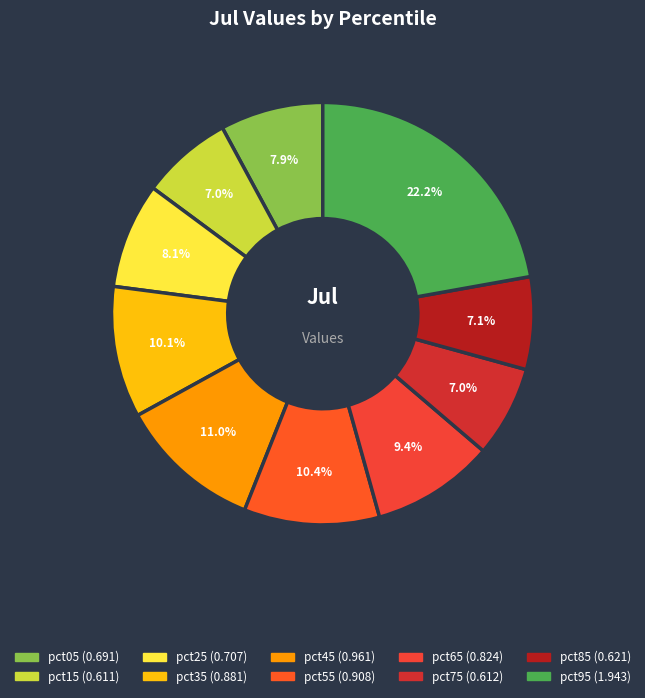

What is the total percentage of pct05 and pct65?

17.3%